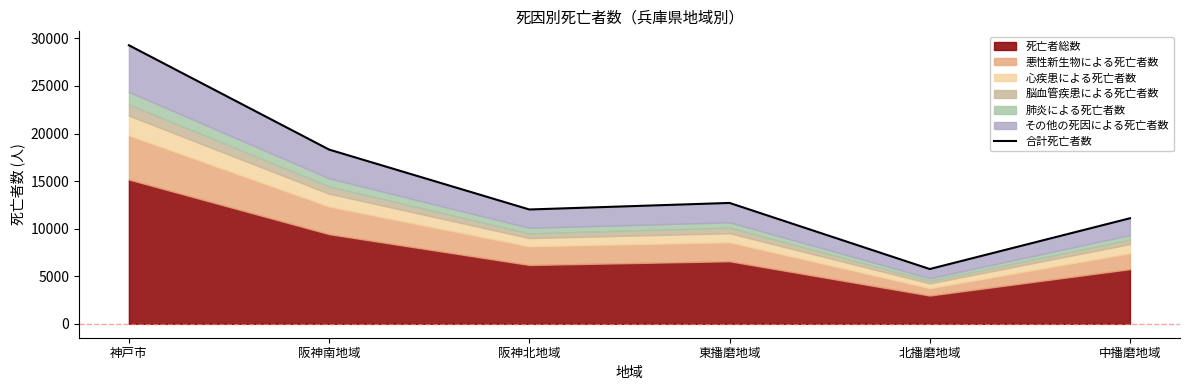

What is the sum of the values at 北播磨地域 and 阪神北地域?

17776